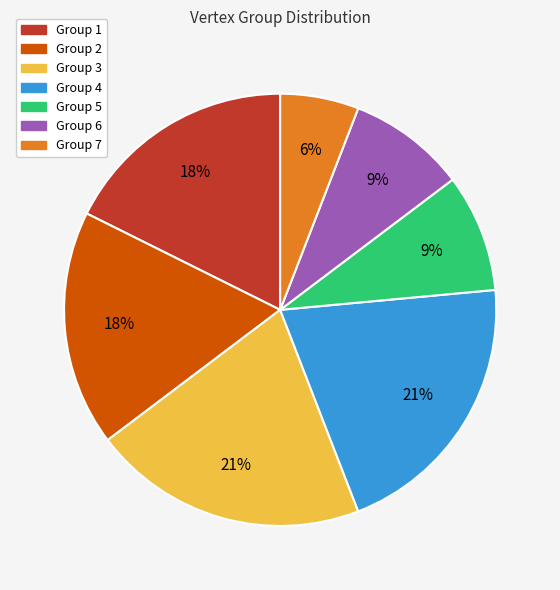

To the nearest percent, what portion does Group 2 represent?

18%